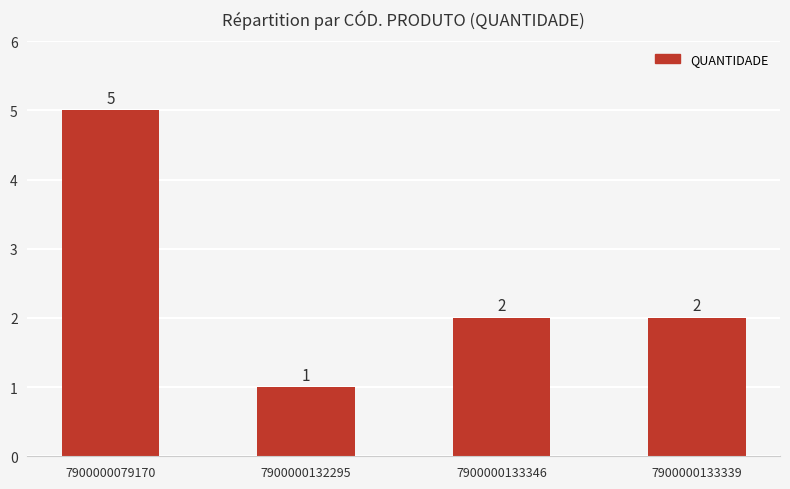

Which category has the lowest value across all series?

7900000132295